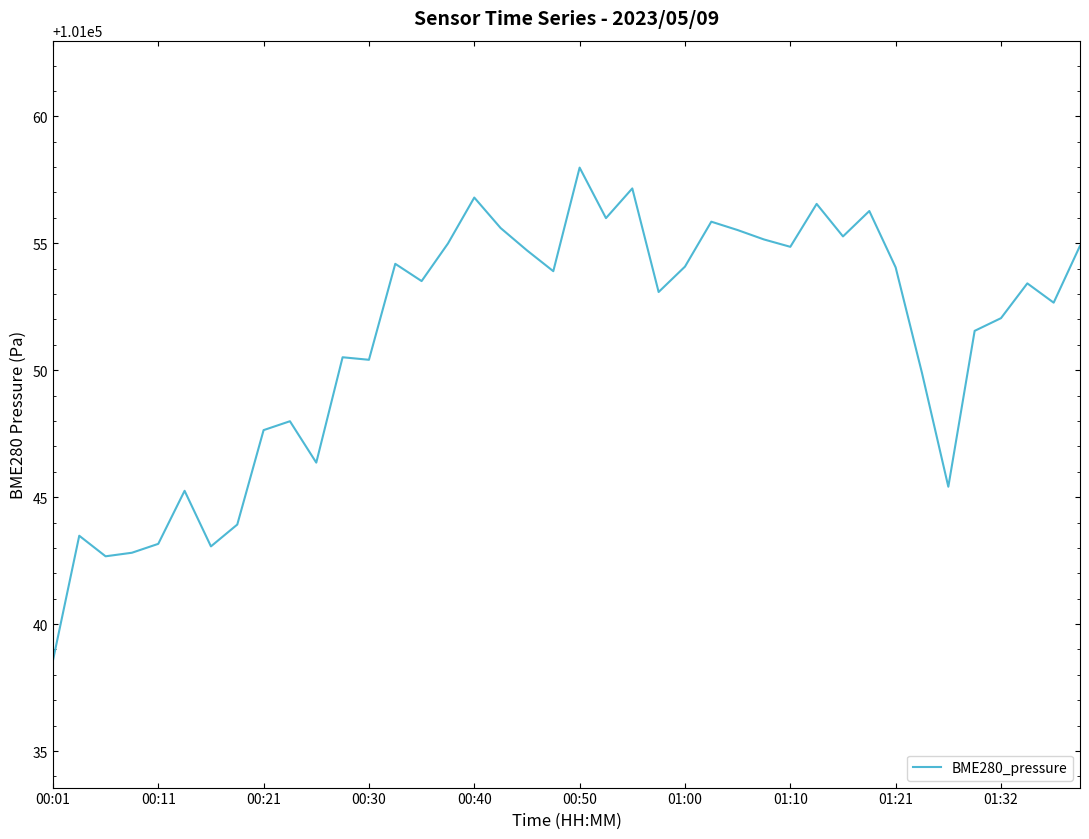

What is the difference between the maximum and minimum values?

19.4